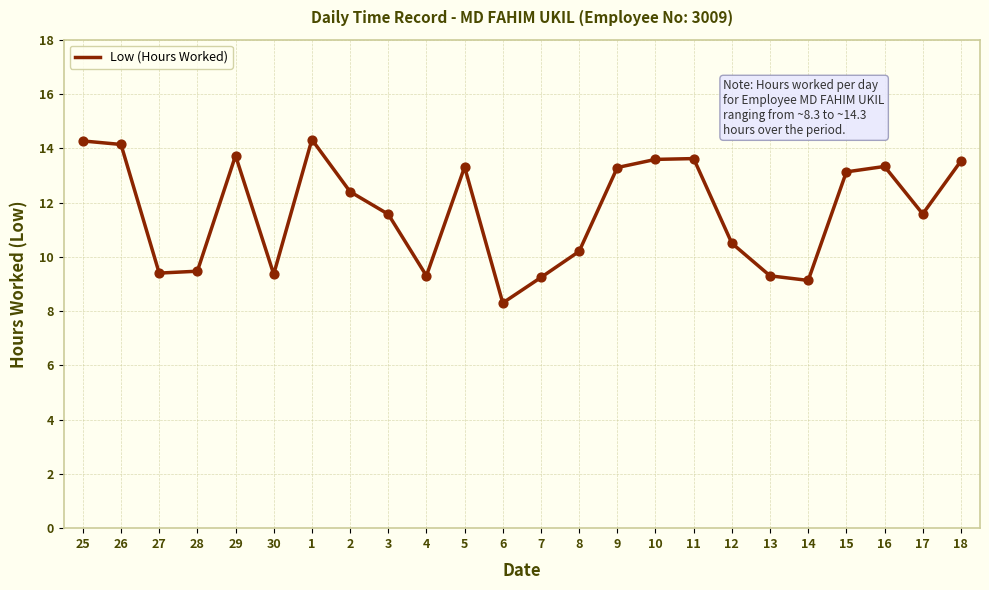

Approximately how many times larger is the value at 8 compared to 28?

1.1